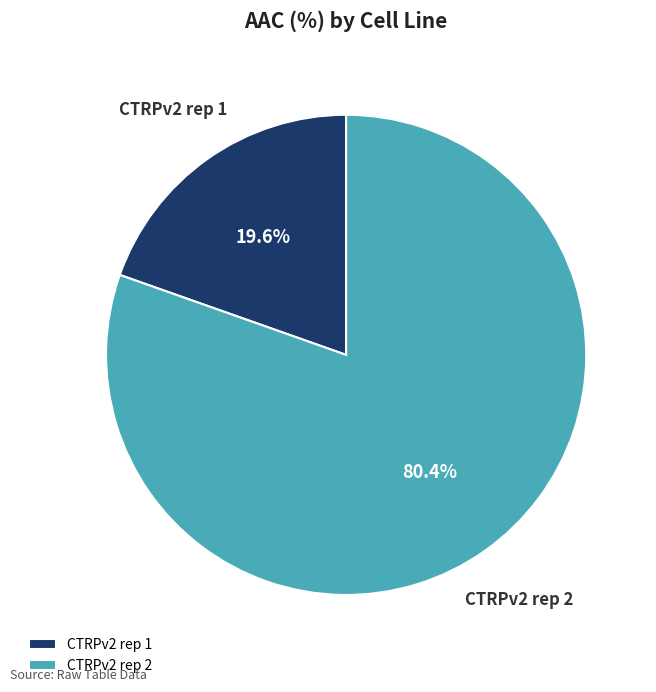

What percentage is the CTRPv2 rep 1 slice, to the nearest percent?

20%